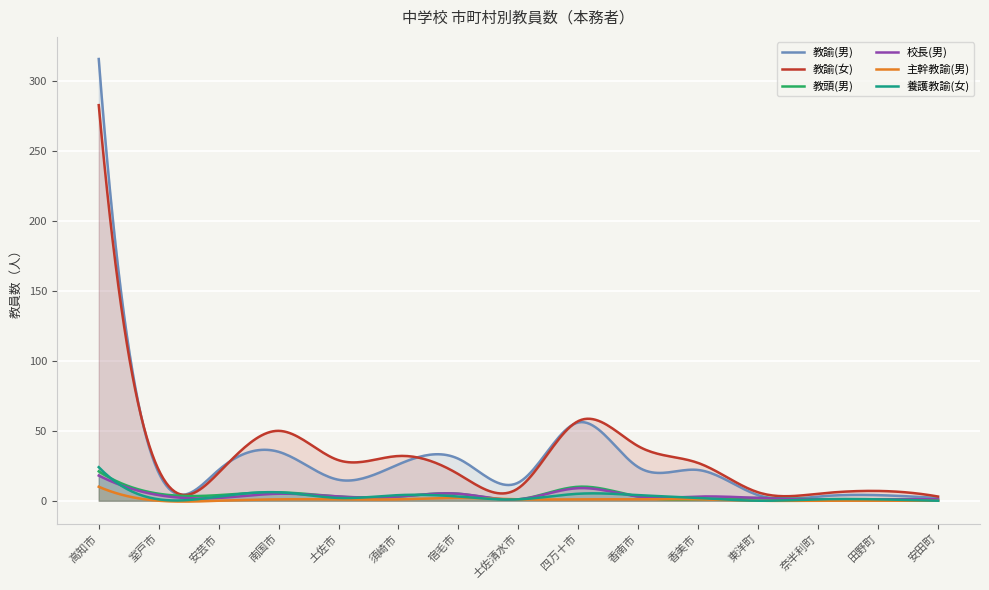

Reading right to left, extract all data points from this chart.

教諭(男): 安田町=2	田野町=4	奈半利町=3	東洋町=4	香美市=22	香南市=24	四万十市=56	土佐清水市=13	宿毛市=30	須崎市=26	土佐市=15	南国市=35	安芸市=22	室戸市=20	高知市=316
教諭(女): 安田町=3	田野町=7	奈半利町=5	東洋町=6	香美市=27	香南市=39	四万十市=57	土佐清水市=9	宿毛市=19	須崎市=32	土佐市=29	南国市=50	安芸市=20	室戸市=22	高知市=283
教頭(男): 安田町=0	田野町=1	奈半利町=1	東洋町=2	香美市=1	香南市=3	四万十市=10	土佐清水市=1	宿毛市=5	須崎市=3	土佐市=3	南国市=6	安芸市=4	室戸市=5	高知市=21
校長(男): 安田町=1	田野町=1	奈半利町=1	東洋町=2	香美市=3	香南市=3	四万十市=9	土佐清水市=1	宿毛市=5	須崎市=3	土佐市=3	南国市=5	安芸市=2	室戸市=4	高知市=18
主幹教諭(男): 安田町=0	田野町=0	奈半利町=0	東洋町=0	香美市=1	香南市=1	四万十市=1	土佐清水市=1	宿毛市=2	須崎市=1	土佐市=1	南国市=1	安芸市=0	室戸市=0	高知市=10
養護教諭(女): 安田町=0	田野町=1	奈半利町=1	東洋町=0	香美市=2	香南市=4	四万十市=5	土佐清水市=1	宿毛市=3	須崎市=4	土佐市=2	南国市=6	安芸市=3	室戸市=1	高知市=24